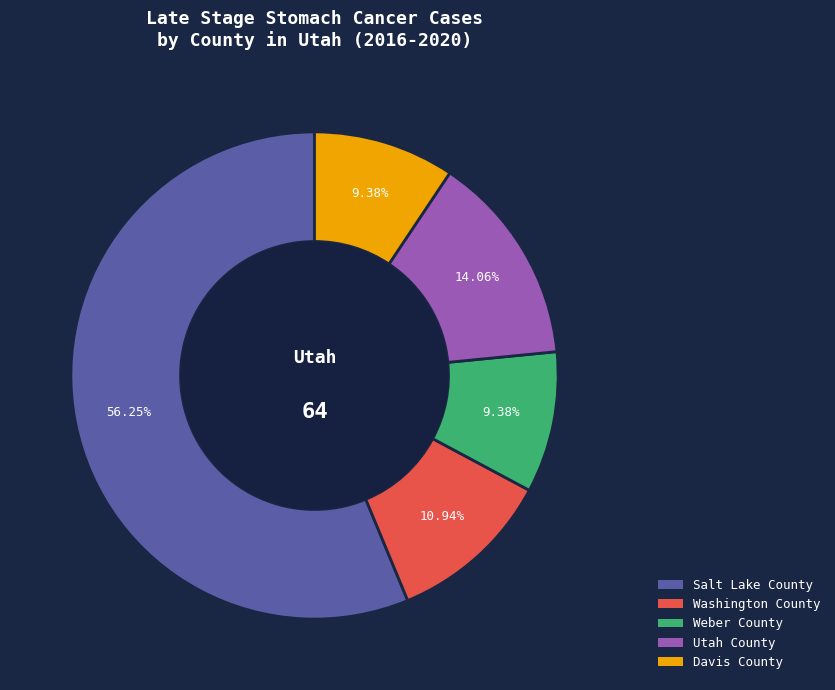

Which has a higher value, Utah County or Salt Lake County?

Salt Lake County